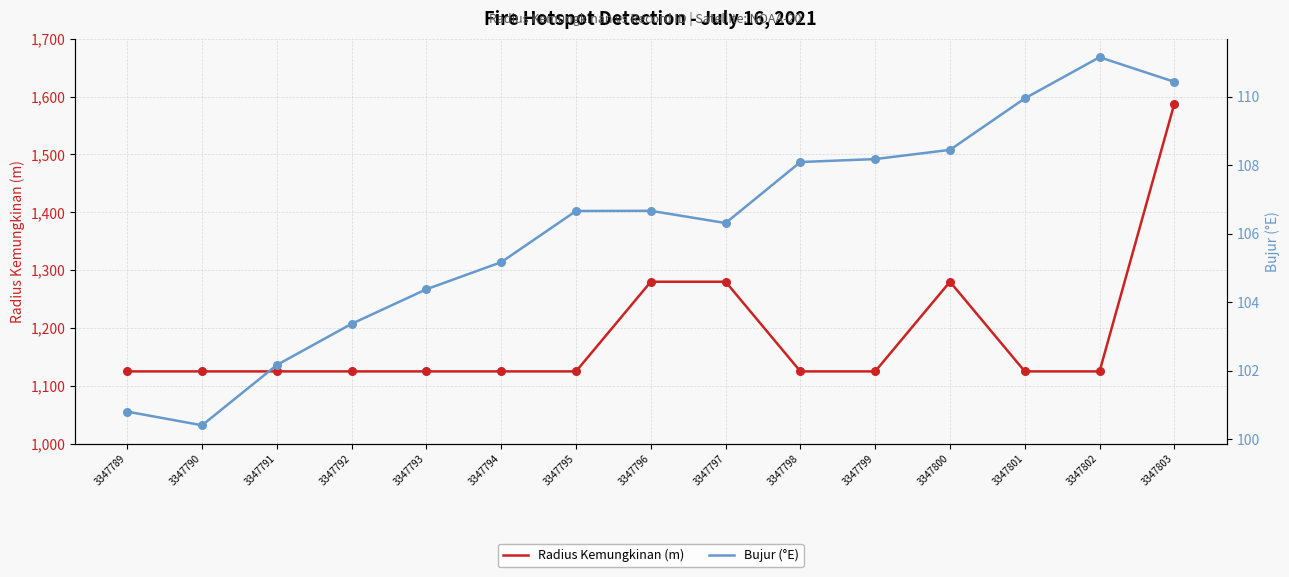

Which series reaches the maximum Y coordinate?

Radius Kemungkinan (m)